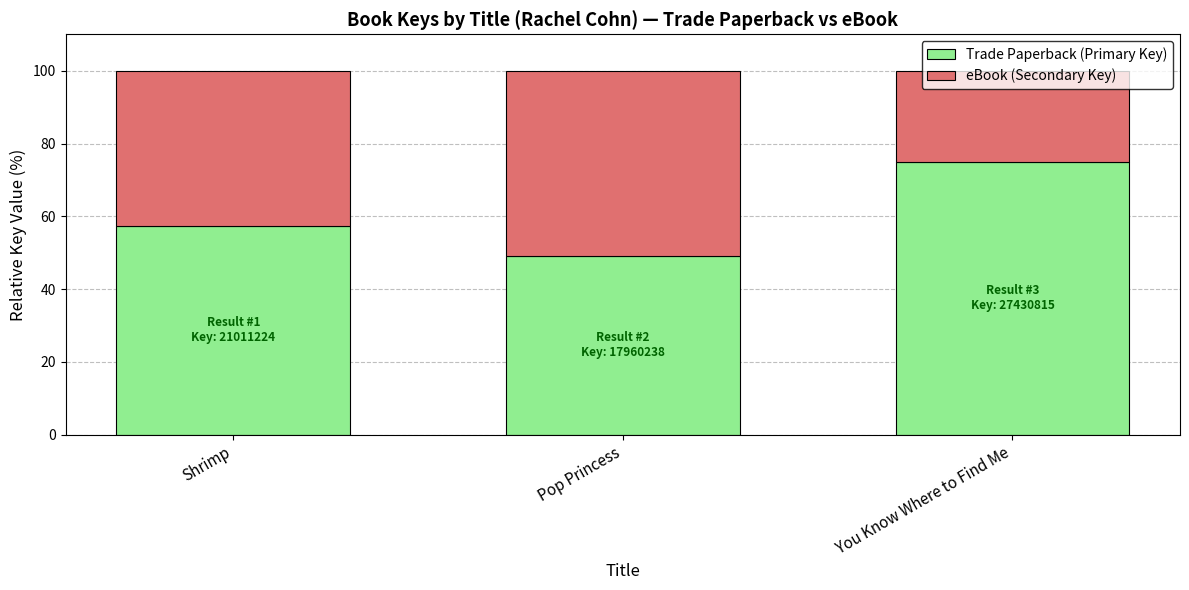

What is the difference between the maximum and minimum values in the Trade Paperback (Primary Key) series?

25.9